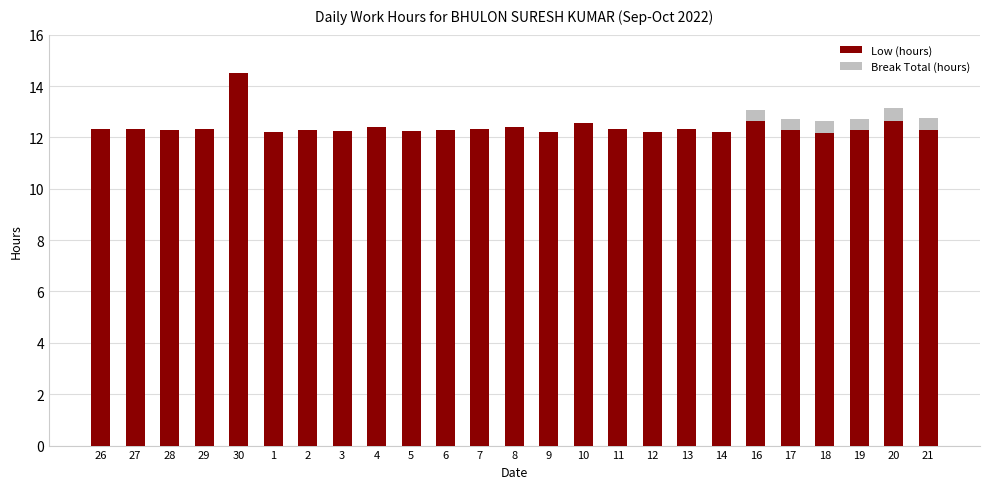

How many data points does each series have?

25